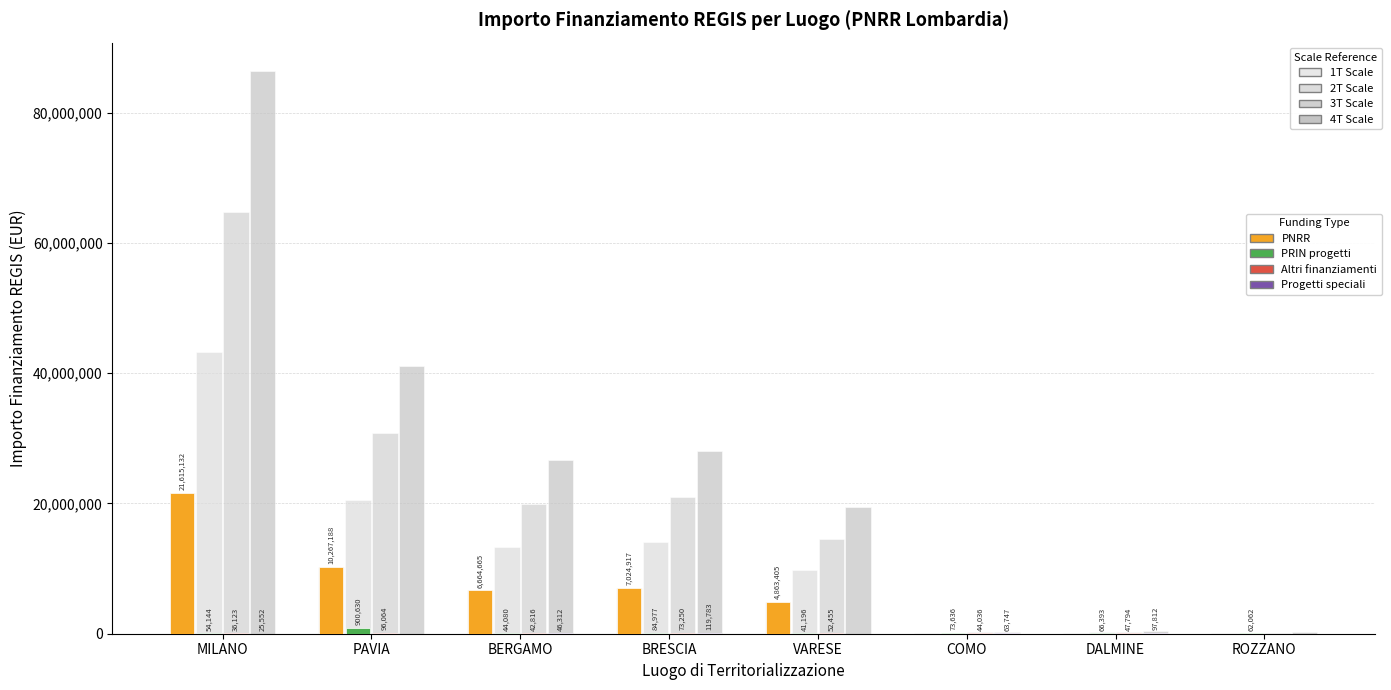

Which series has the largest range (max minus min)?

PNRR